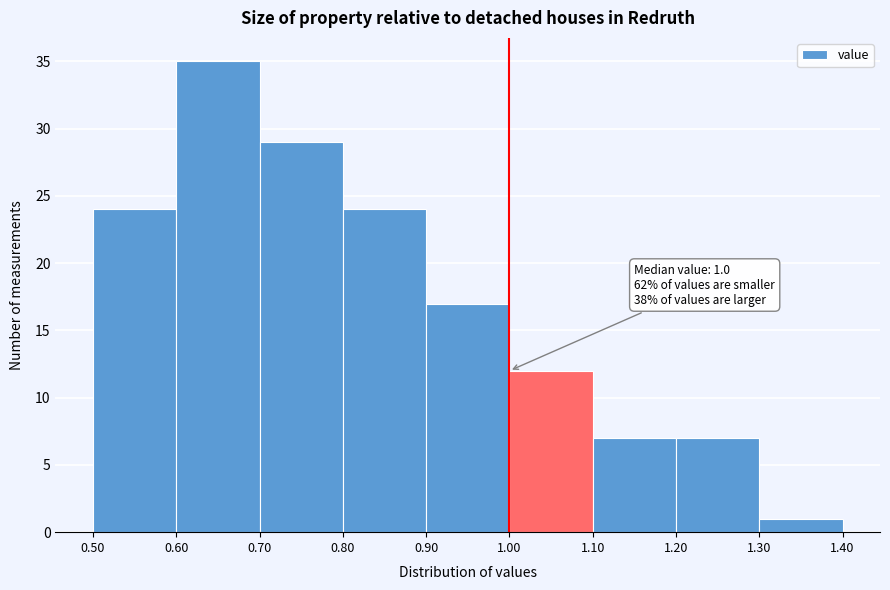

Which range on the x-axis has the tallest bar?

0.60 to 0.70